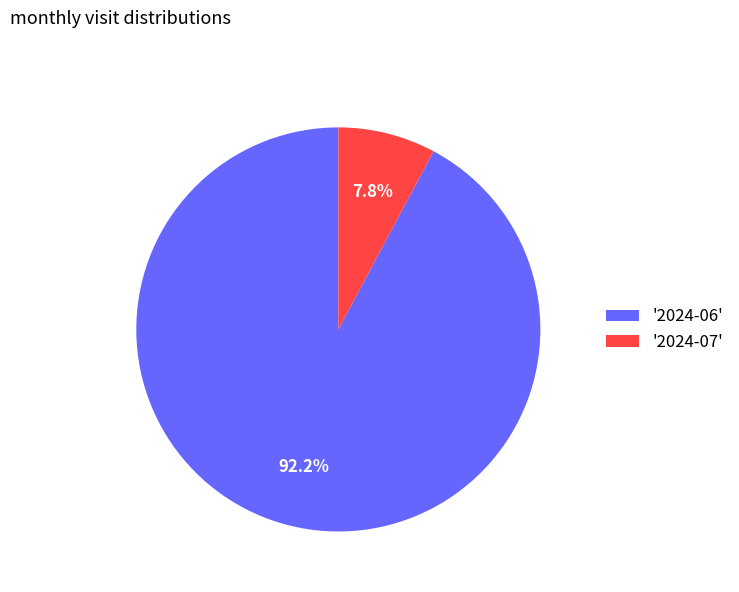

Do '2024-07' and '2024-06' together represent more than half of the pie?

Yes